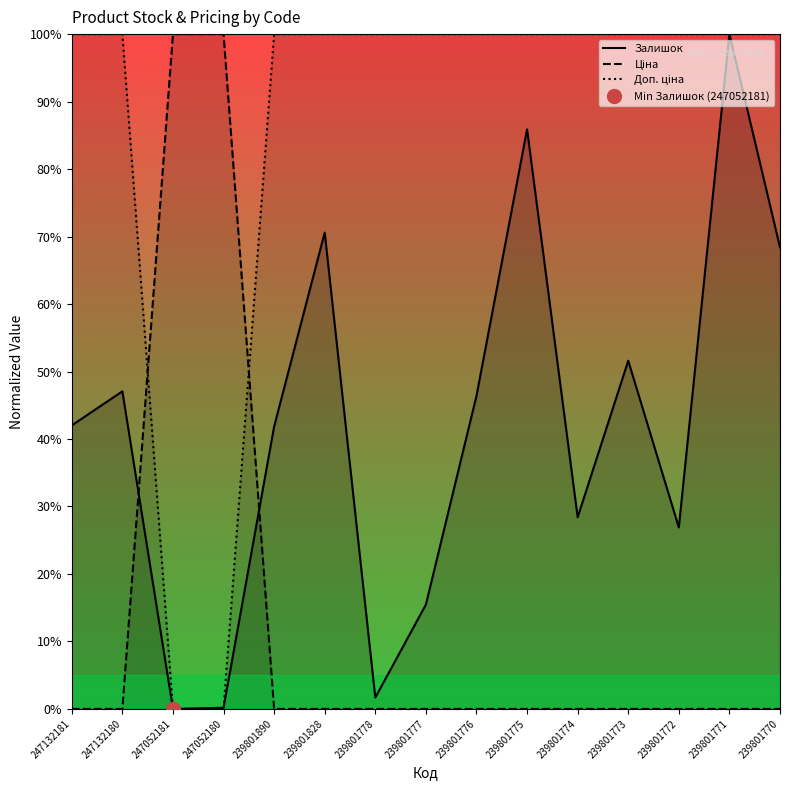

What is the value of the Доп. ціна point at the 11th from the left?

100.0